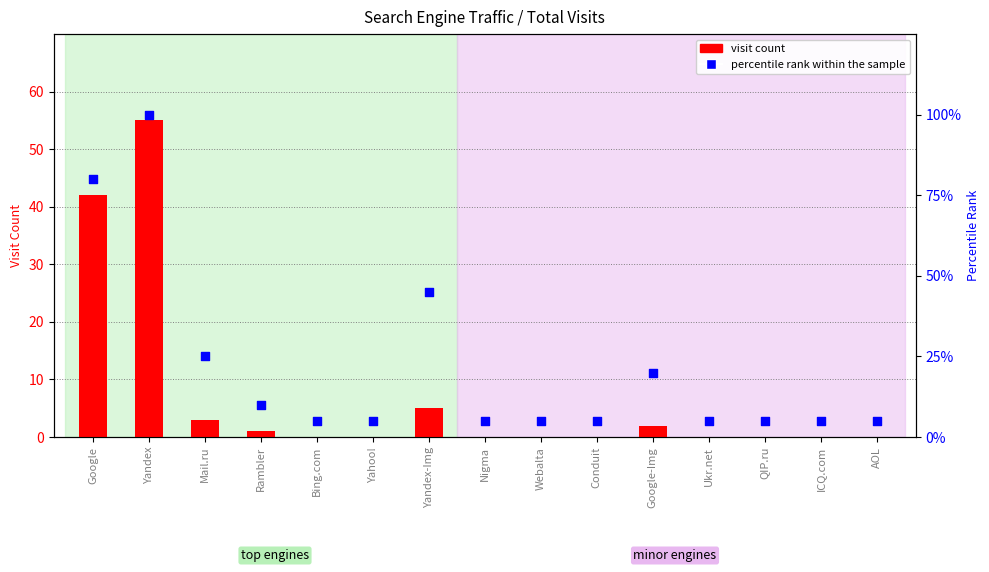

Which series contains the lowest Y value?

visit count